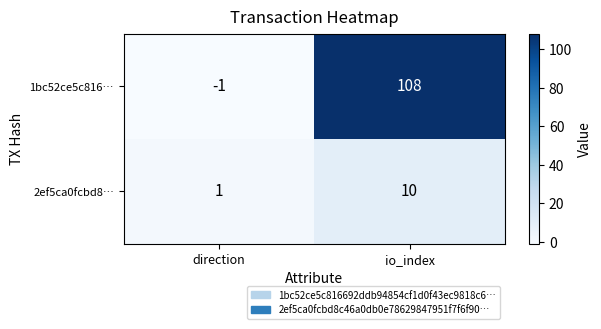

Which series has the largest range (max minus min)?

1bc52ce5c816…